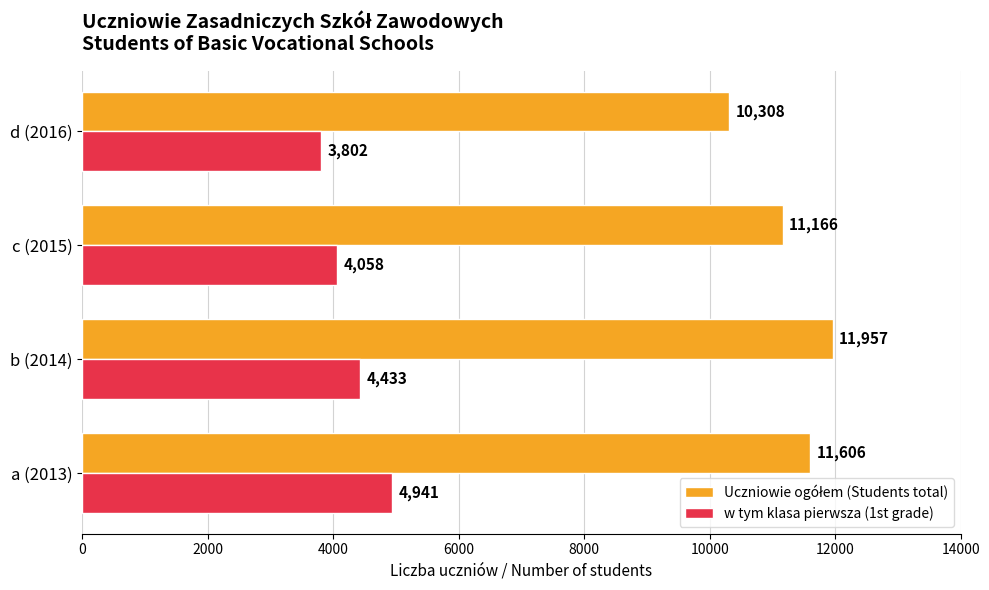

What value does the w tym klasa pierwsza (1st grade) series have at d (2016), to the nearest 50?

3800